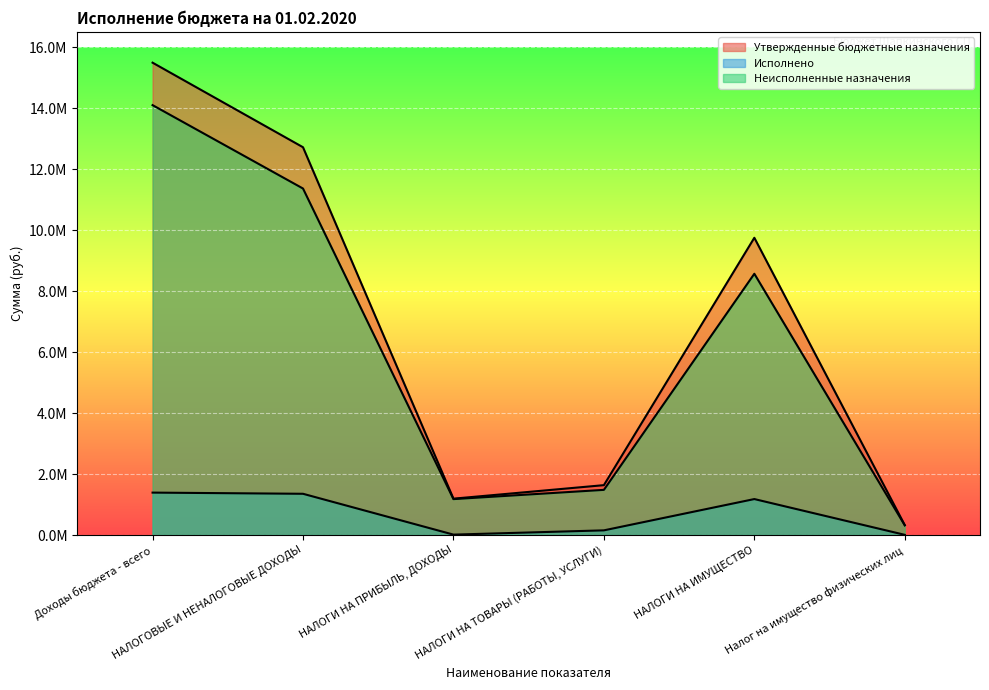

What is the smallest value displayed?

7456.9